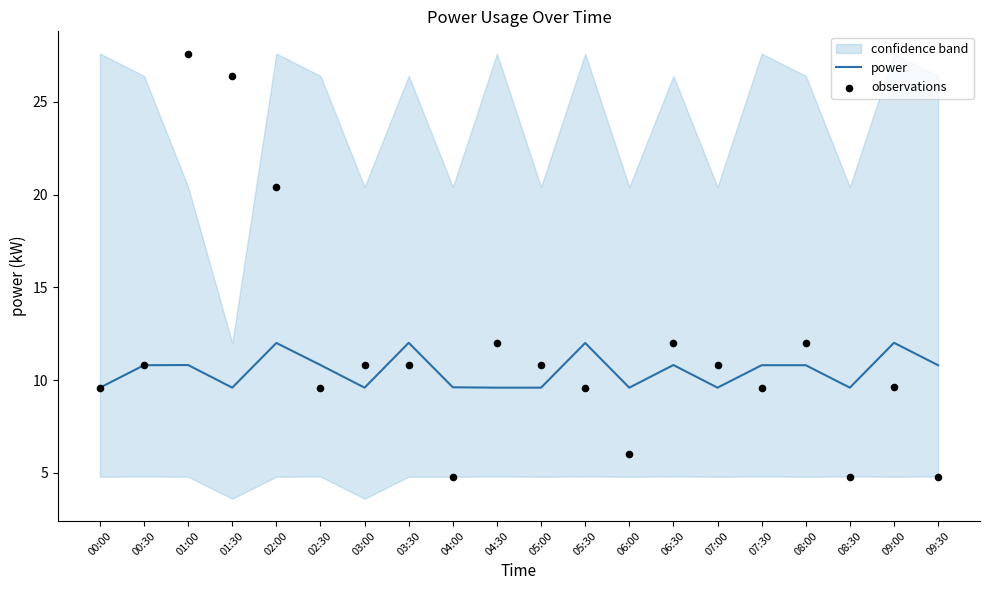

Which series reaches the maximum Y coordinate?

observations